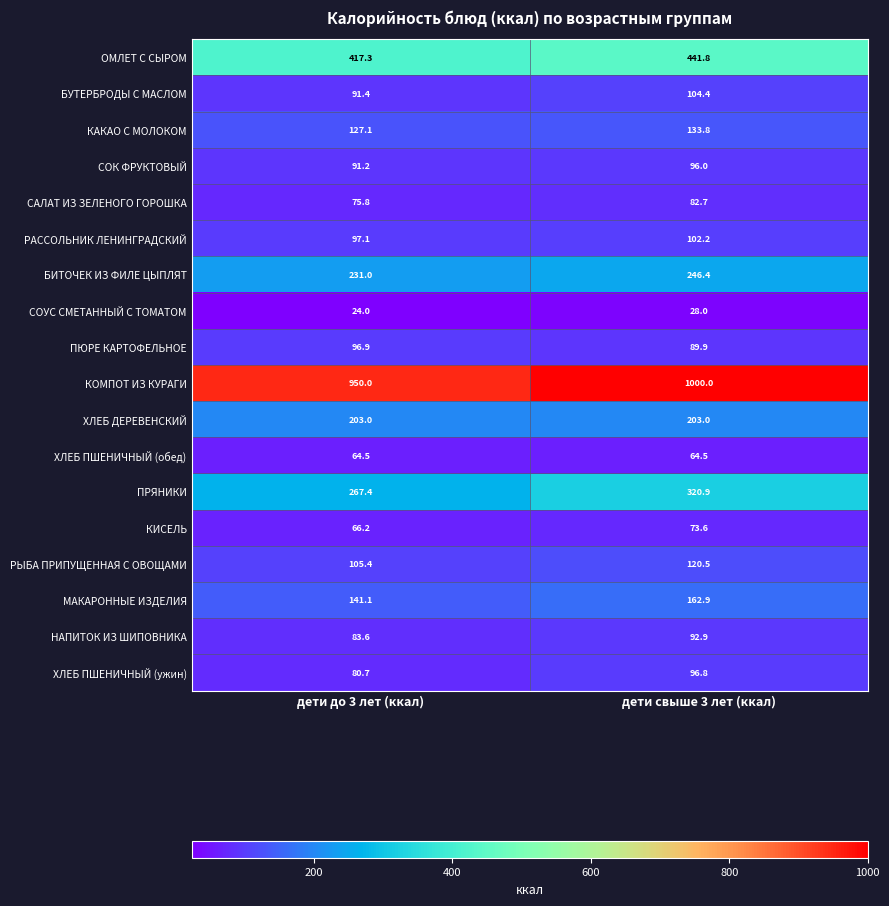

Between дети до 3 лет (ккал) and дети свыше 3 лет (ккал), which series saw the biggest shift?

ПРЯНИКИ